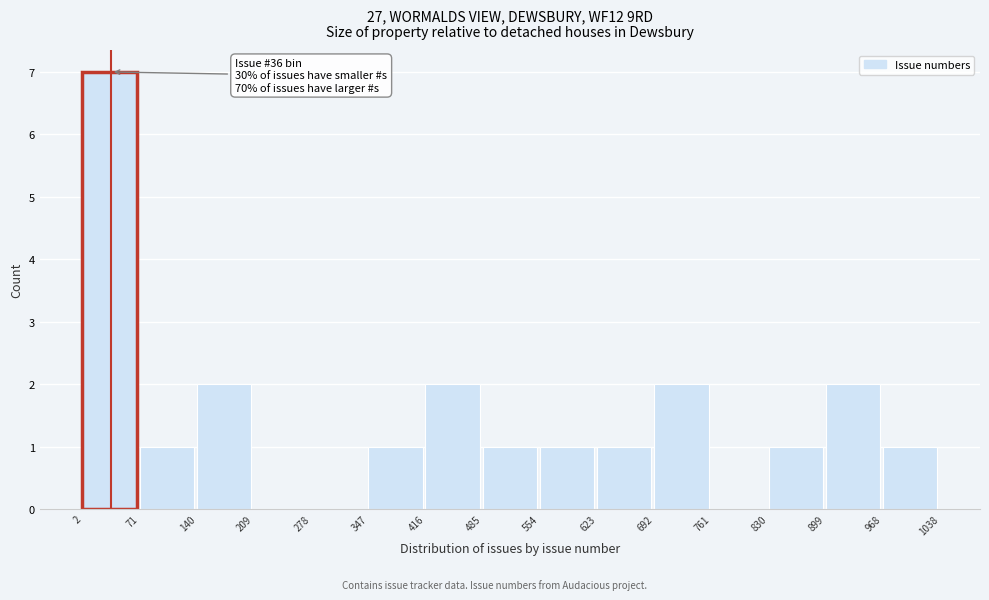

Over which range of the x-axis is the bar tallest?

2 to 71